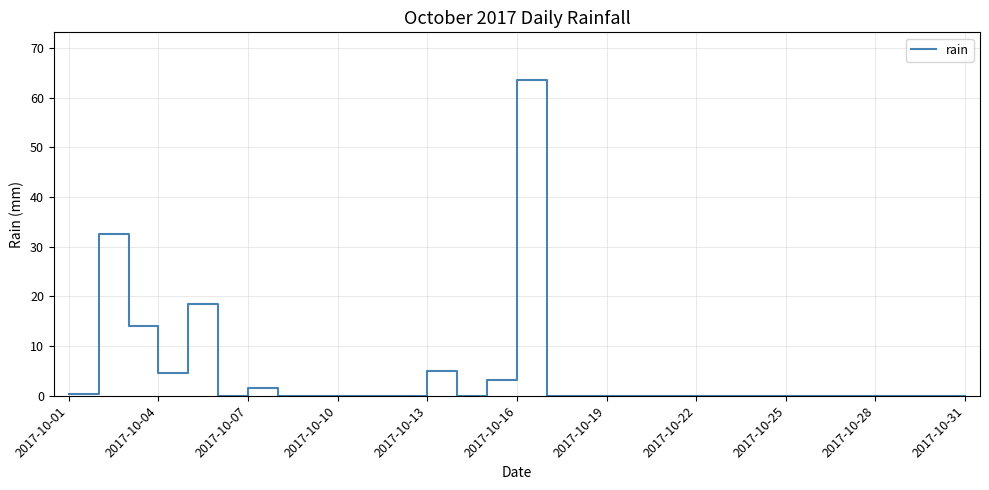

What is the greatest value displayed?

63.6